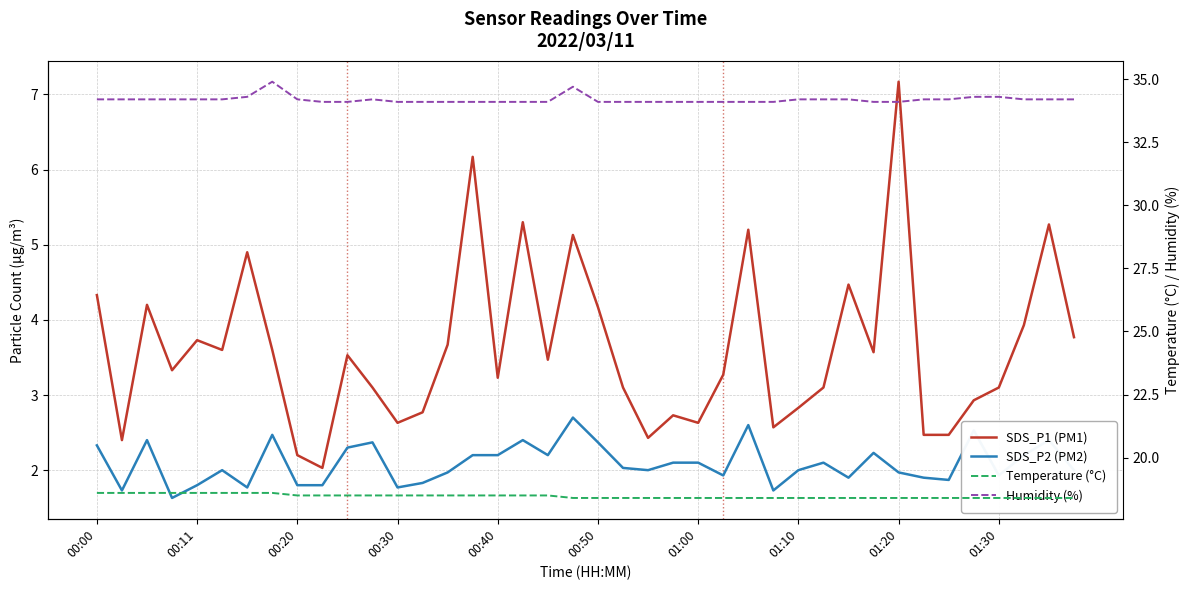

Is this an area chart (filled region under the line)?

No